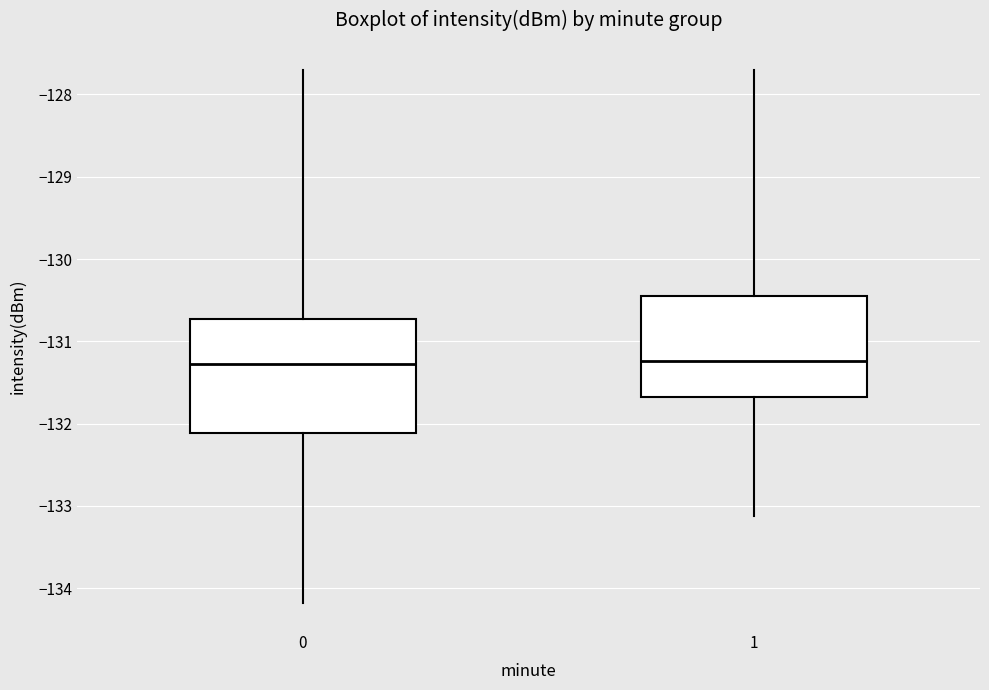

Reading left to right, read every box against the y-axis: the position of its median line, the range the box covers, and the ends of its whiskers. The values are not printed on the chart, so give them approximately, as read against the axis.

0: median -131.3, box -132.1 to -130.7, whiskers -134.2 to -127.7
1: median -131.2, box -131.7 to -130.4, whiskers -133.1 to -127.7